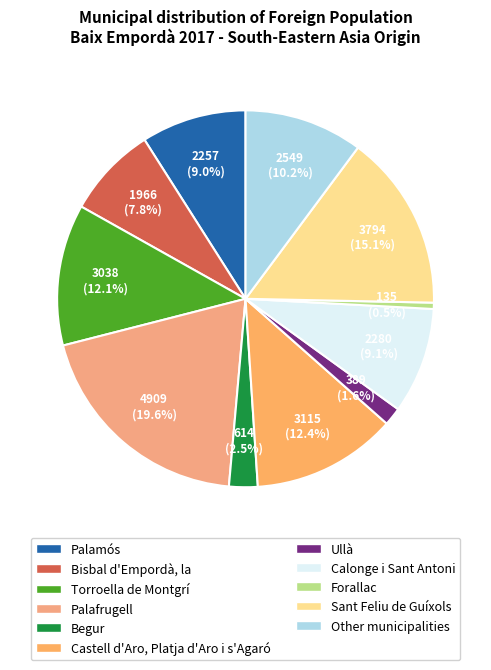

Do Ullà and Castell d'Aro, Platja d'Aro i s'Agaró together represent more than half of the pie?

No